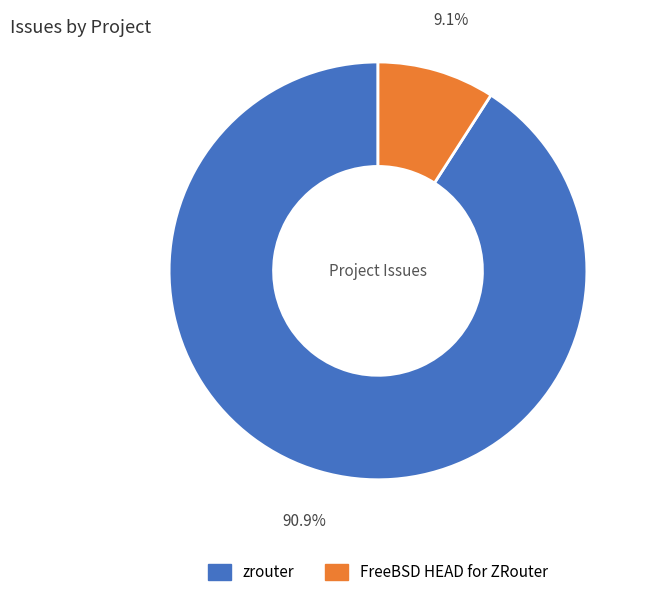

True or false: FreeBSD HEAD for ZRouter accounts for 9% of the total.

True